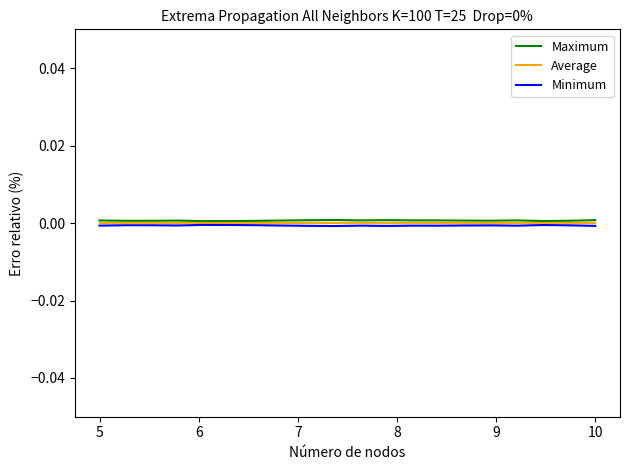

What is the label of the 10th point from the left?

9